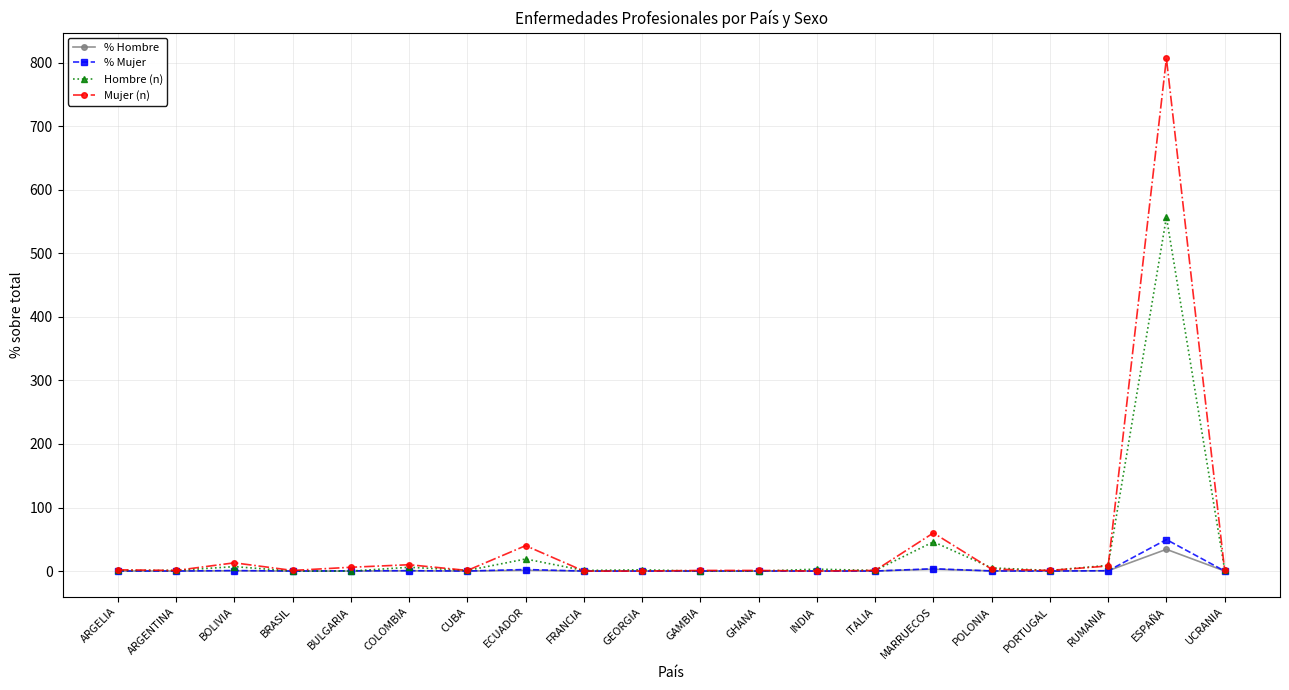

What is the label of the 15th point from the left?

MARRUECOS